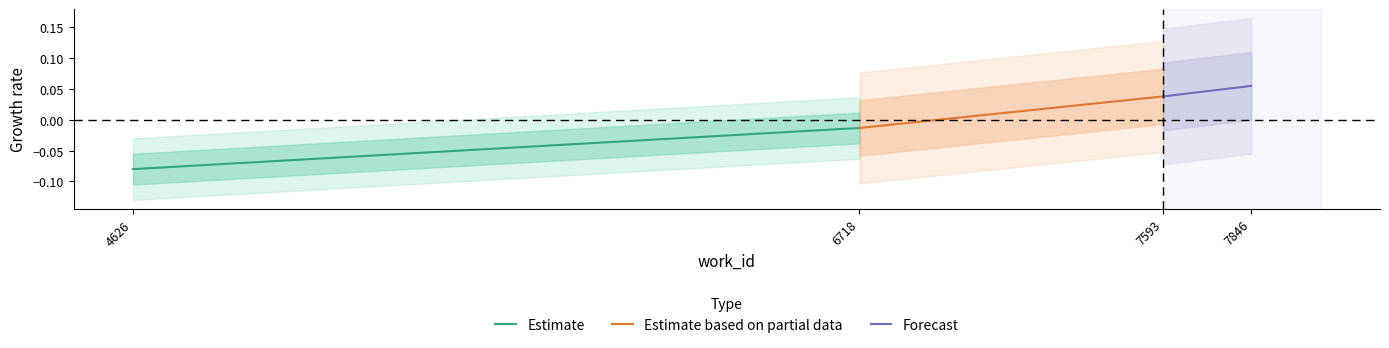

Is it true that Estimate based on partial data equals -0.0 at 6718?

False